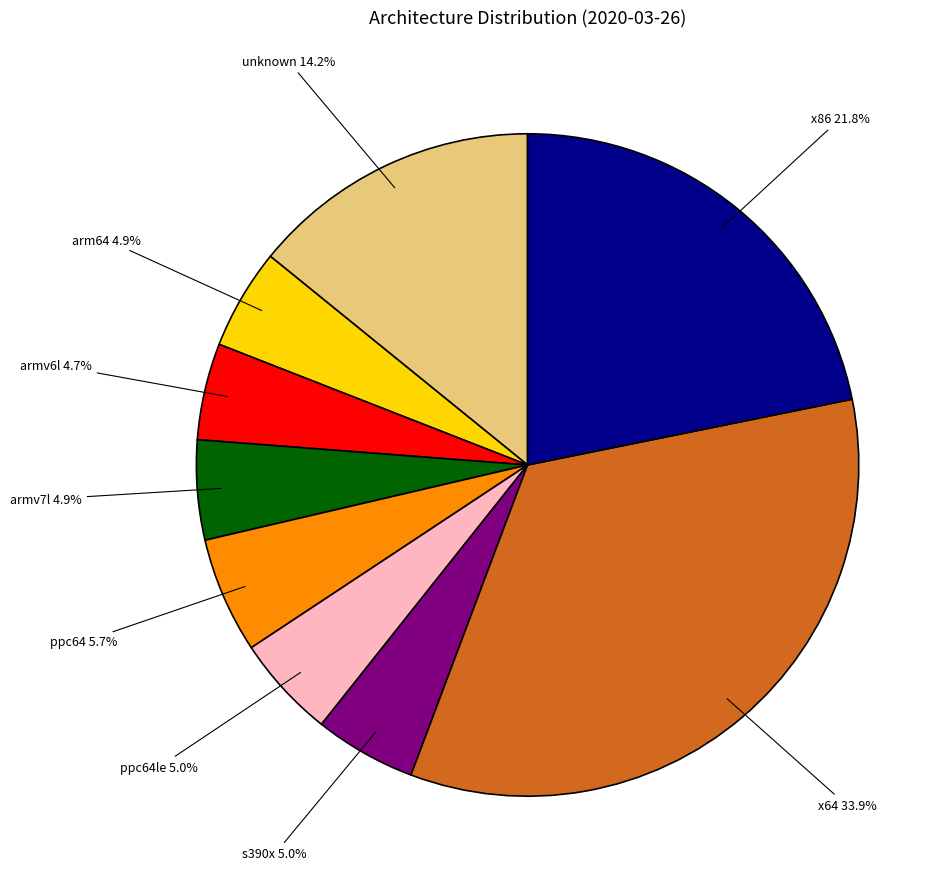

How many slices are in this pie chart?

9